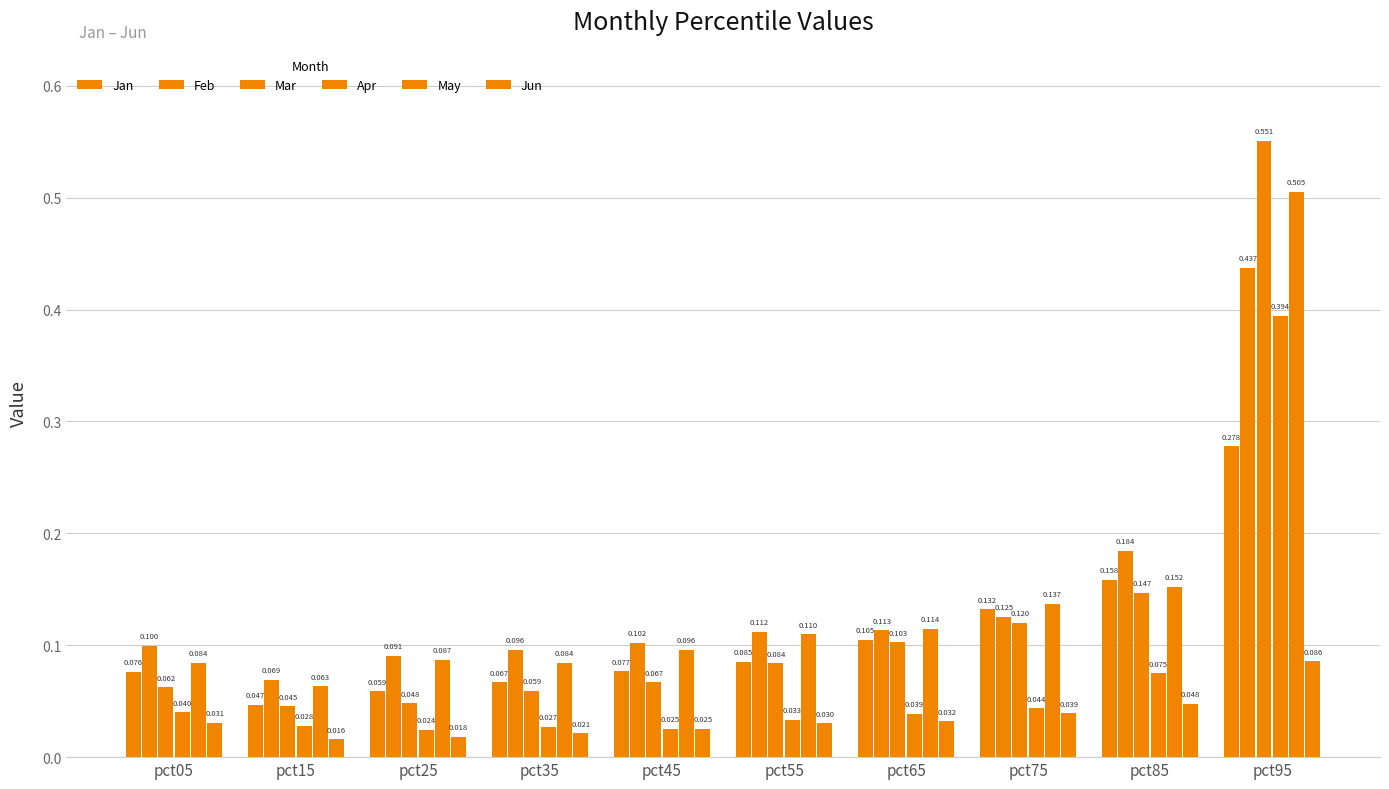

How many bars are there in total?

60